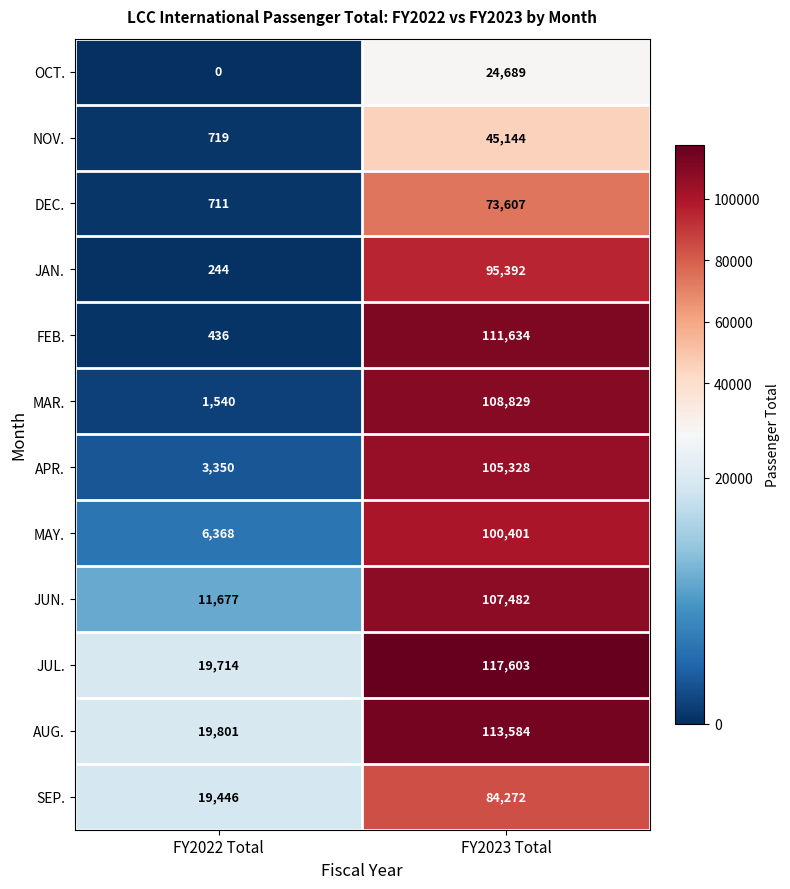

What is the sum of the MAY. values at FY2022 Total and FY2023 Total?

106769